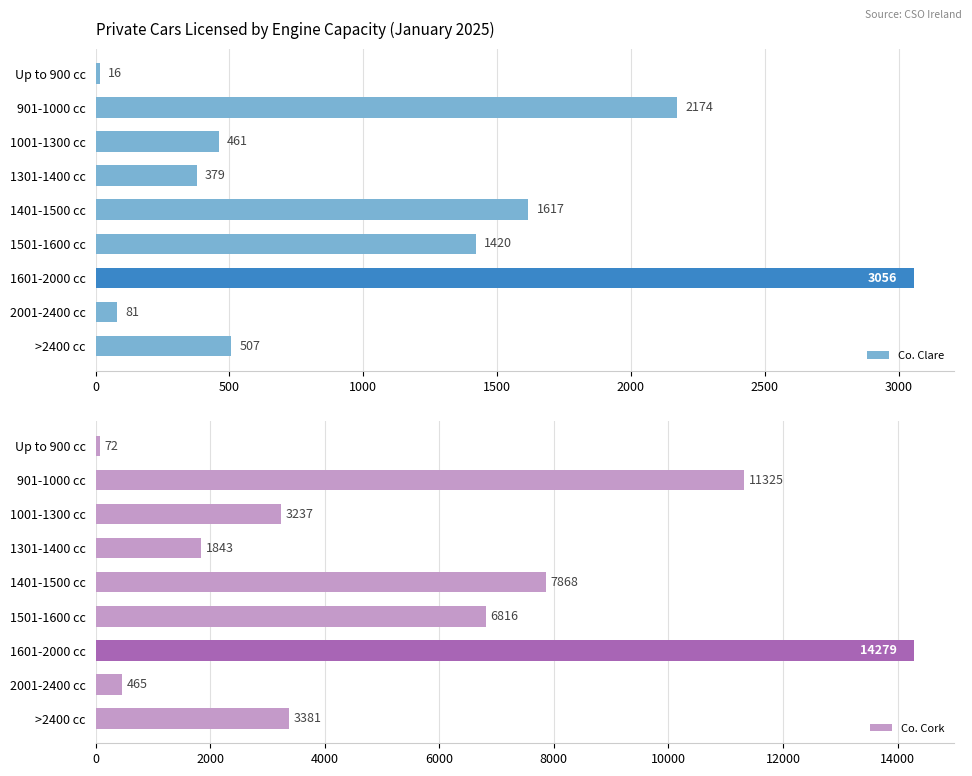

What are all the series names shown in the legend?

Co. Clare, Co. Cork